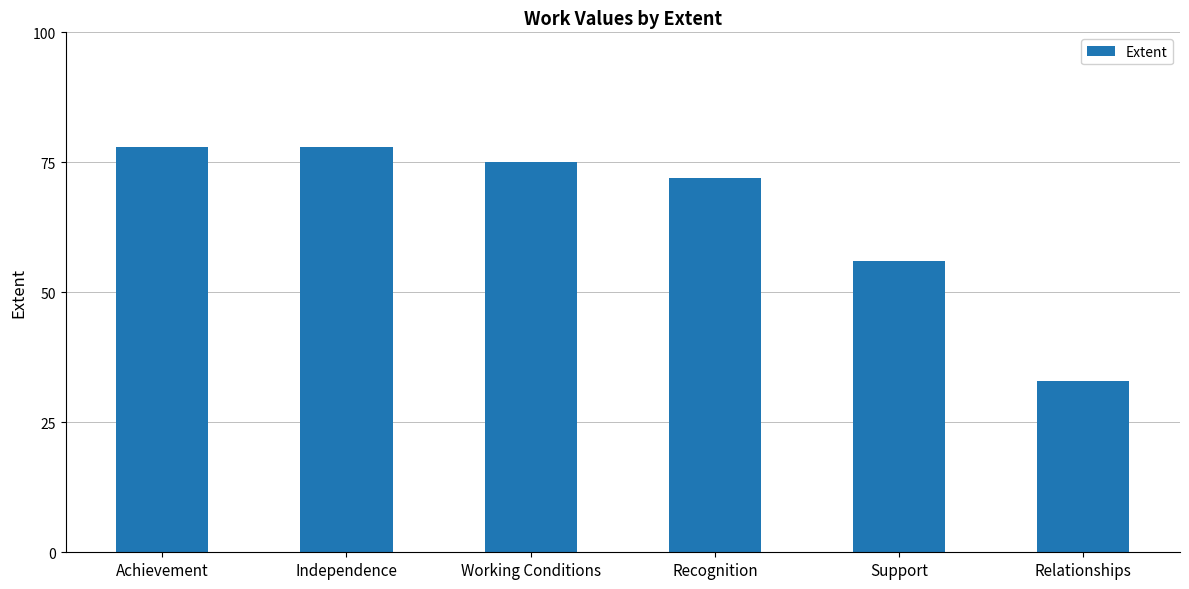

What is the difference between the maximum and second lowest values?

22